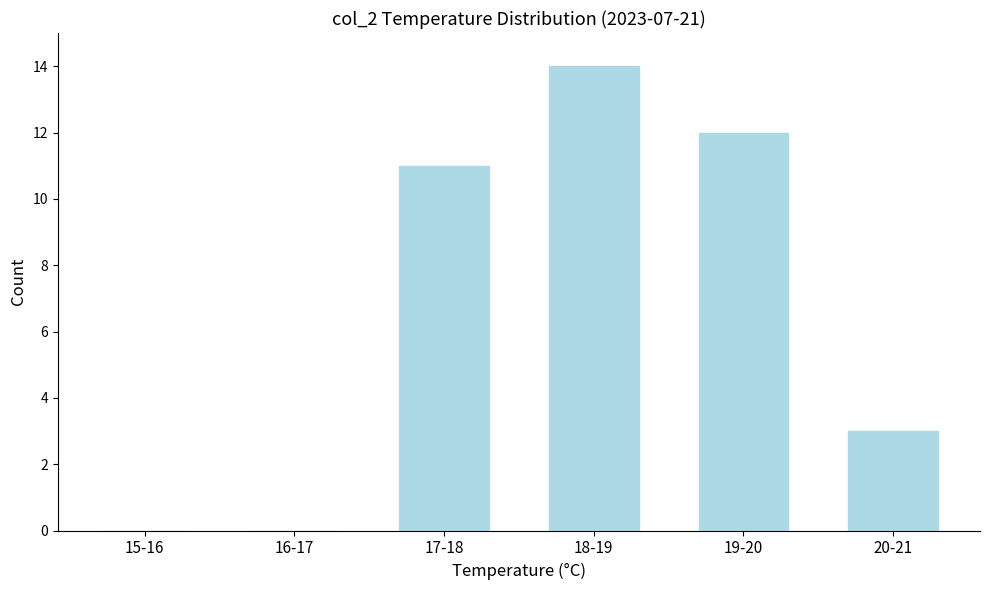

Reading left to right, list all the values displayed in this chart.

15-16=0	16-17=0	17-18=11	18-19=14	19-20=12	20-21=3